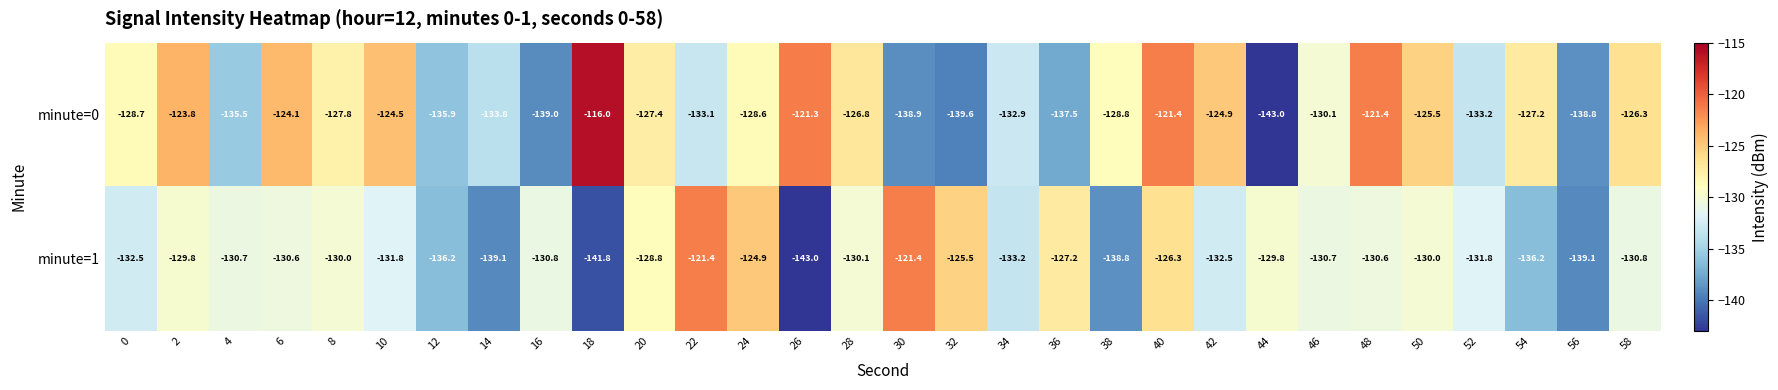

The value of minute=0 at 54 is -127.2. True or false?

True